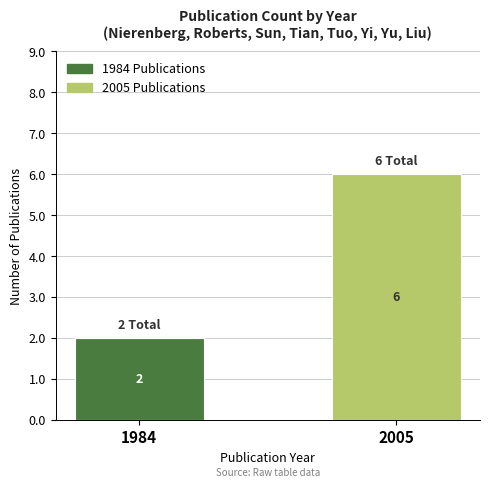

Is it true that 1984 Publications equals 1 at 1984?

False